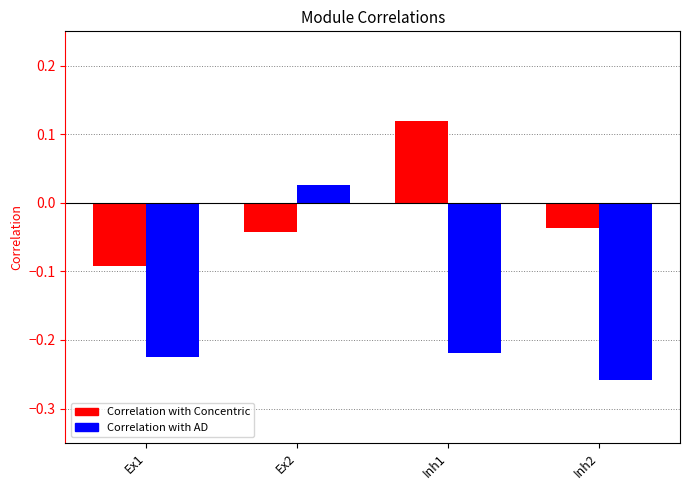

Where does the Correlation with AD series first go above 0?

Ex2